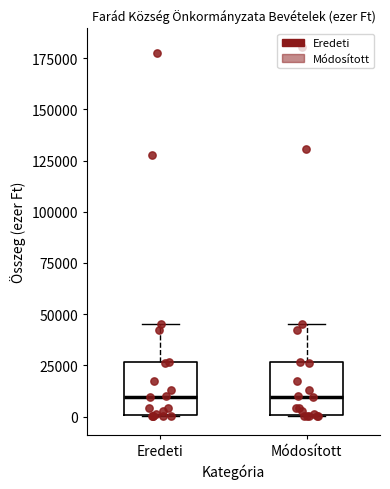

Where is the lower edge of the box for Módosított on the y-axis? The values are not printed on the chart, so give them approximately, as read against the axis.

0